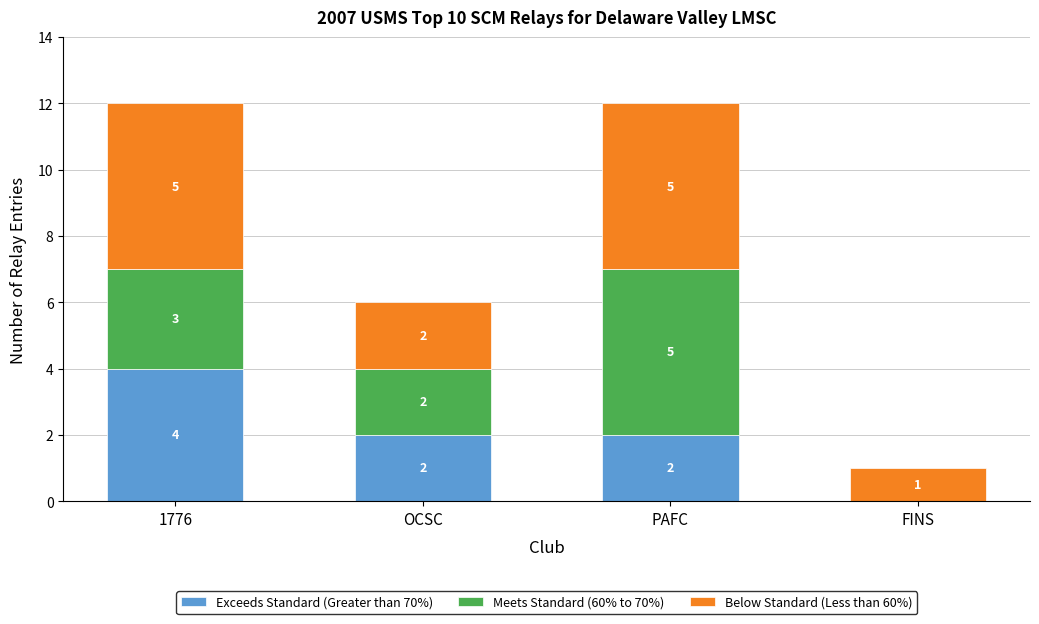

Reading left to right, list the values for the Exceeds Standard (Greater than 70%) series.

1776=4	OCSC=2	PAFC=2	FINS=0